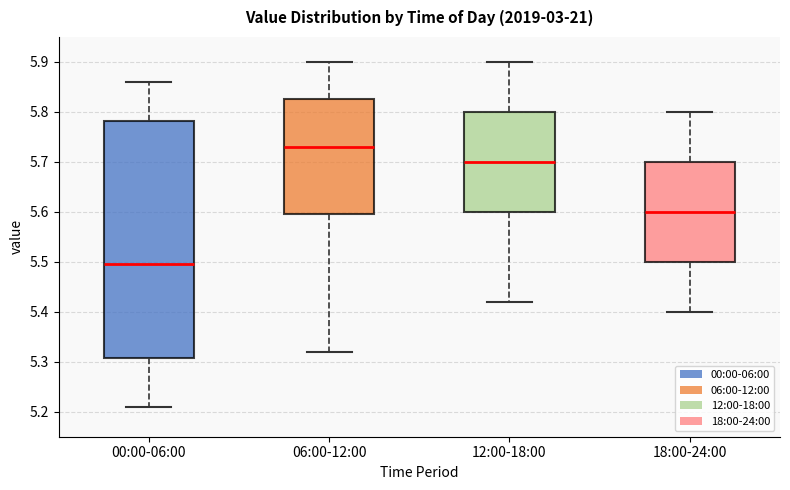

Which box has the highest median line?

06:00-12:00